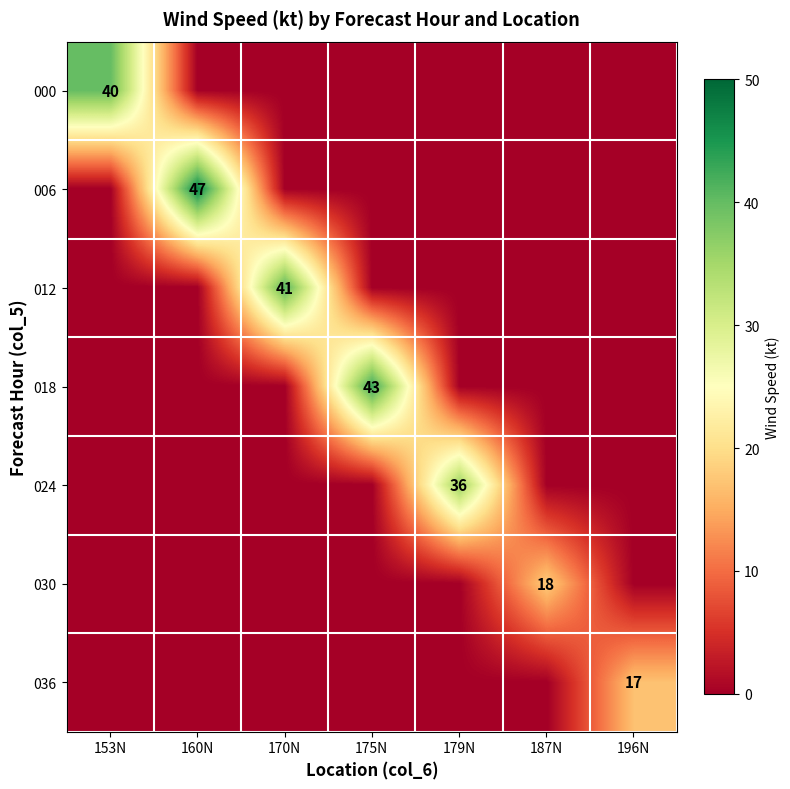

Is it true that 018 equals 43 at 175N?

True